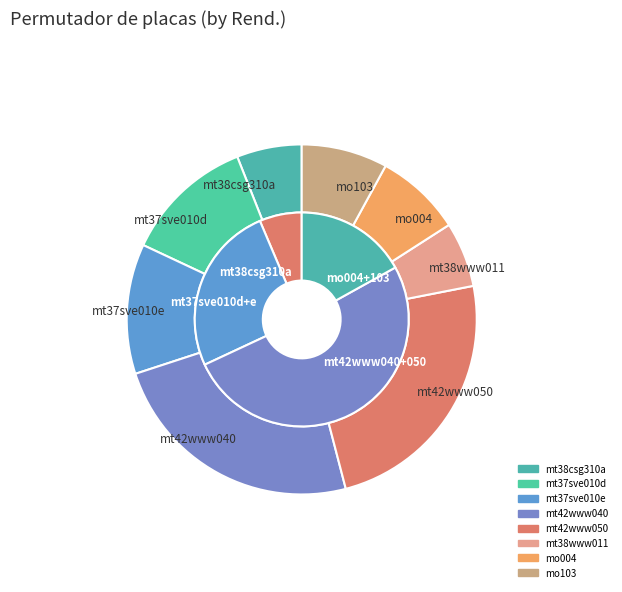

Combined, what portion of the pie is mt38www011 and mt37sve010d?

18.0%